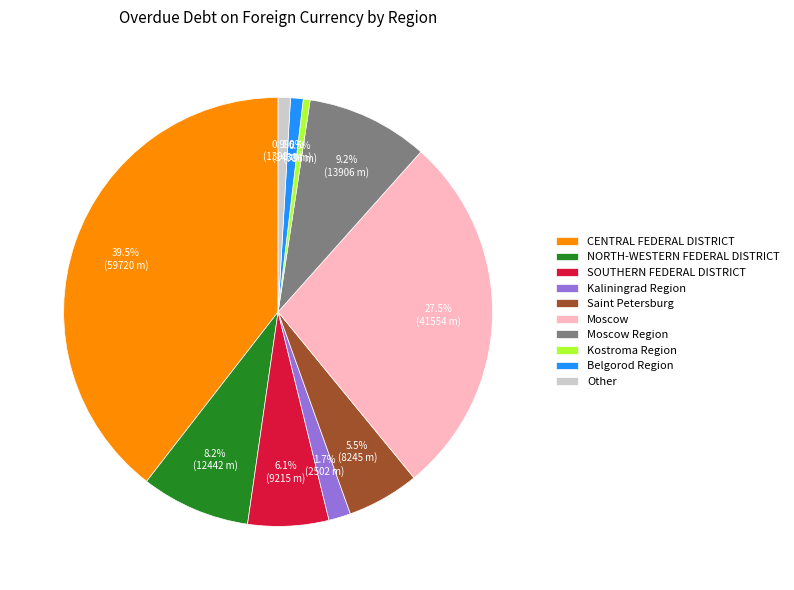

Between Kostroma Region and SOUTHERN FEDERAL DISTRICT, which is larger?

SOUTHERN FEDERAL DISTRICT